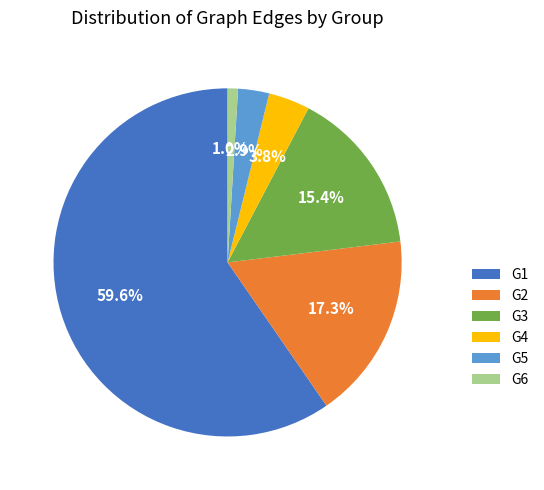

Between G4 and G2, which is larger?

G2